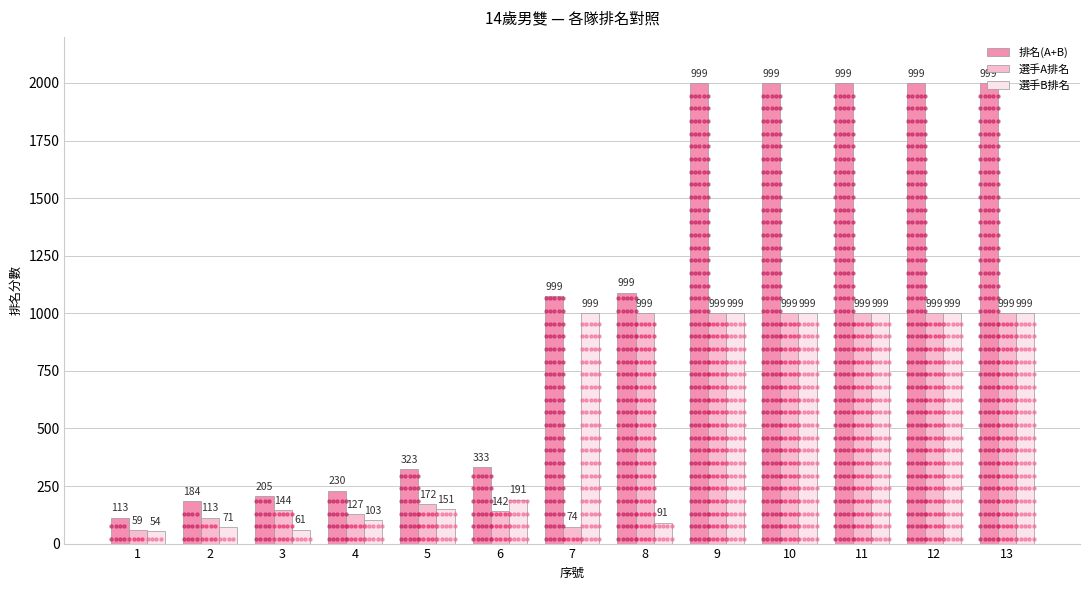

Count the number of categories in the chart.

13